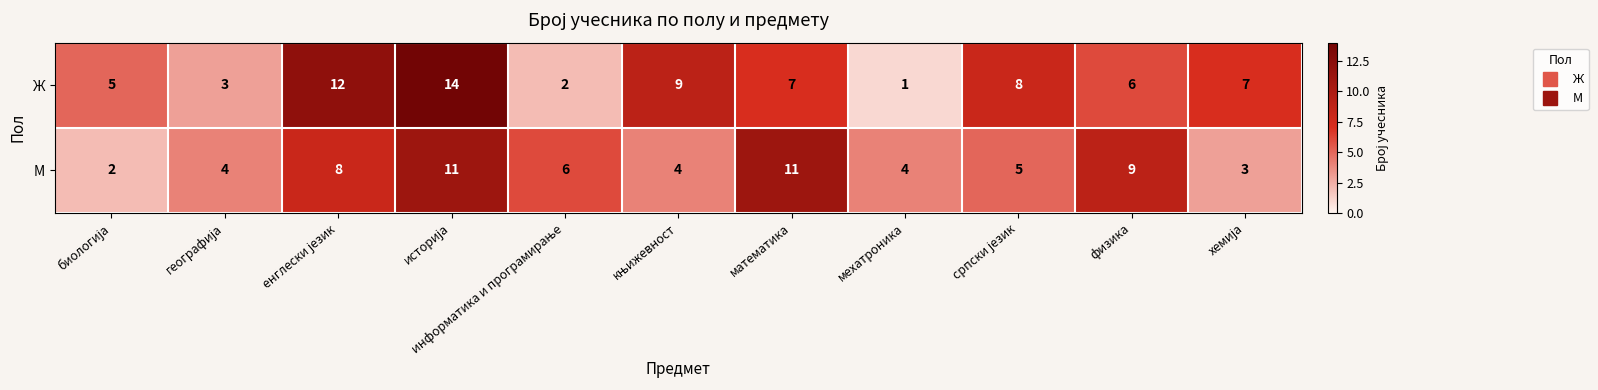

List the series in order of their peak value, lowest first.

М, Ж